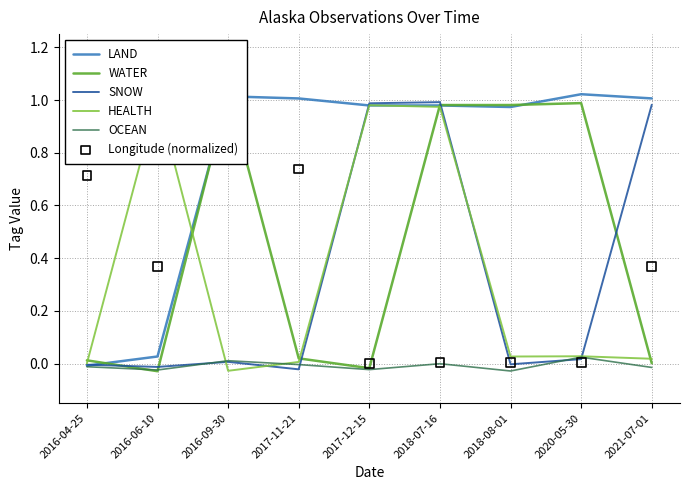

Which series contains the highest Y value?

WATER